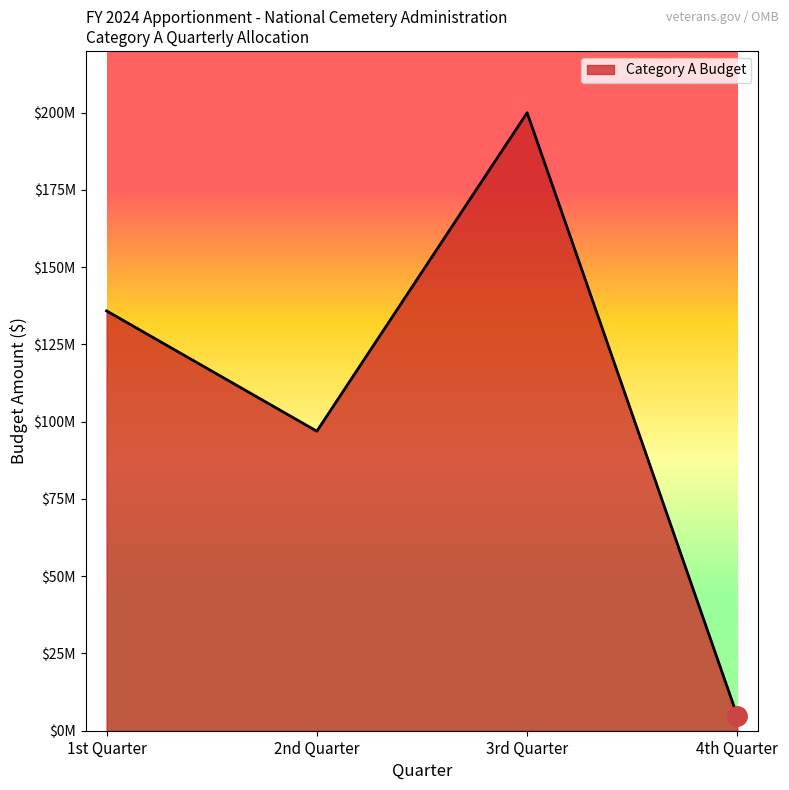

The value at 2nd Quarter is 63065766. True or false?

False